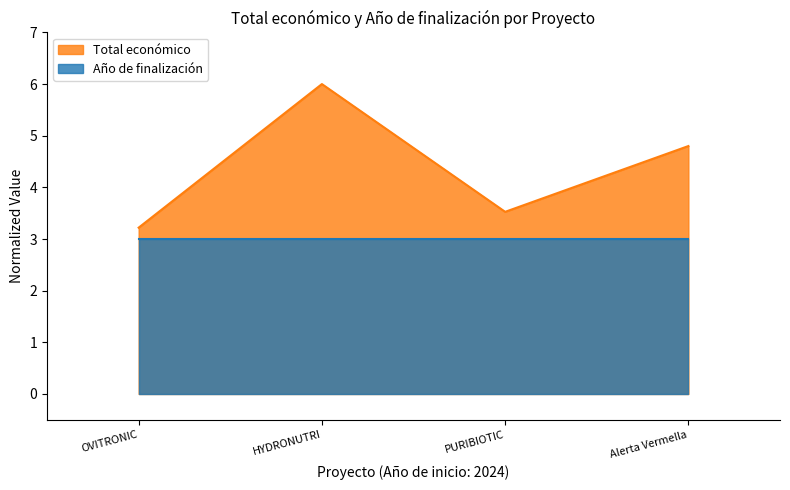

What is the difference between the maximum and minimum values?

2.8